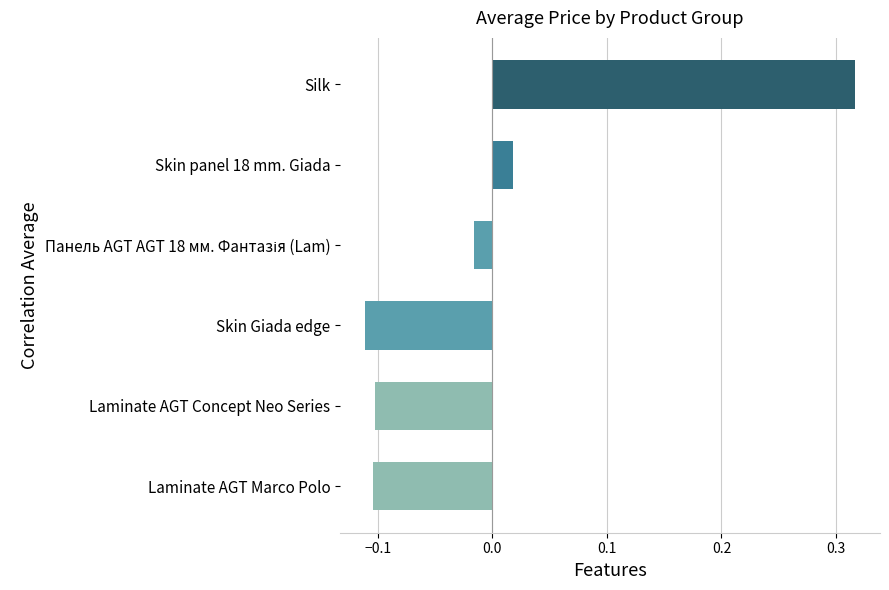

How many values exceed 0?

2